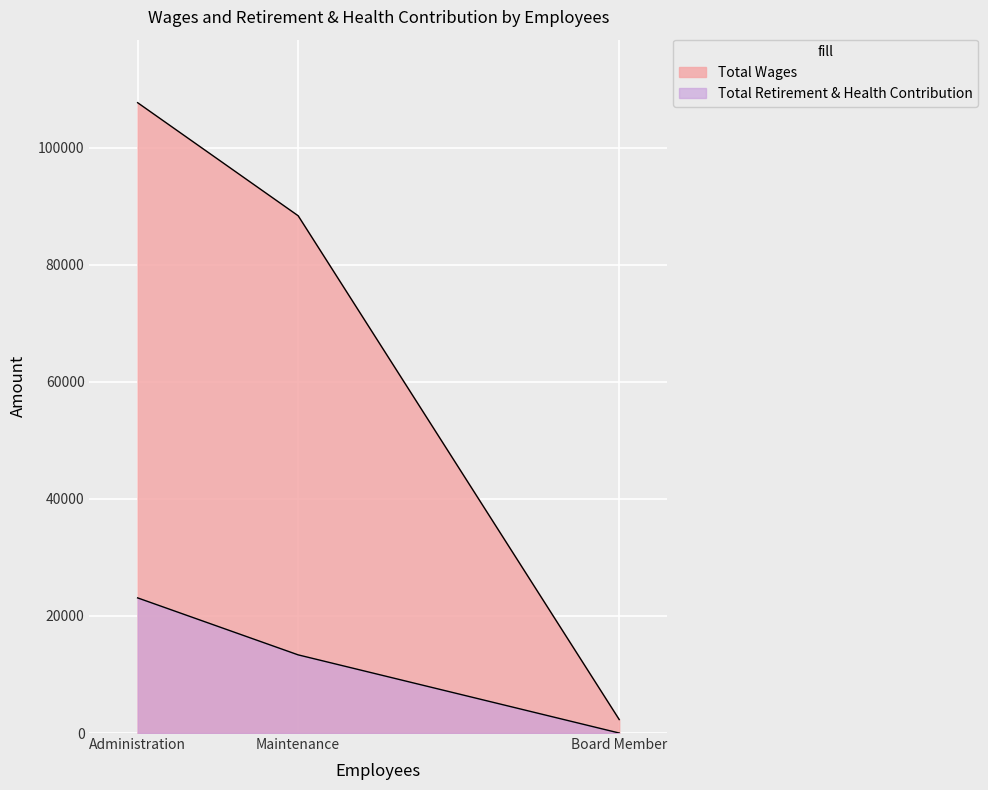

Where does the Total Retirement & Health Contribution series first go above 13352?

Administration